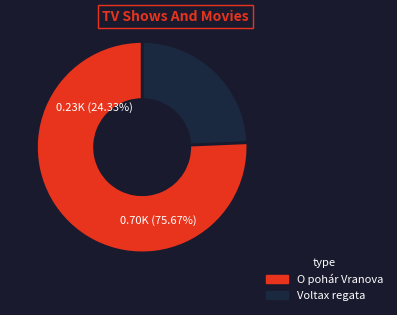

Is it true that 182131 is 84% of the pie?

False